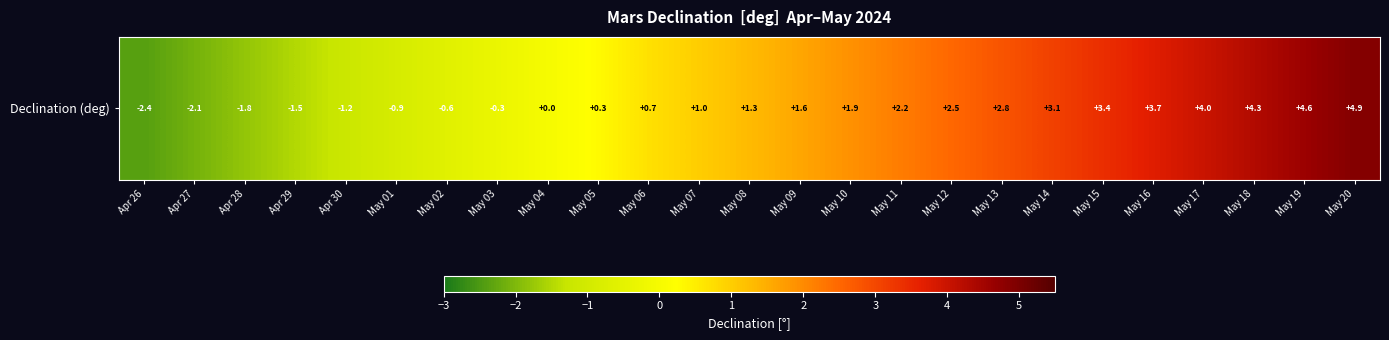

How many values are above zero?

16